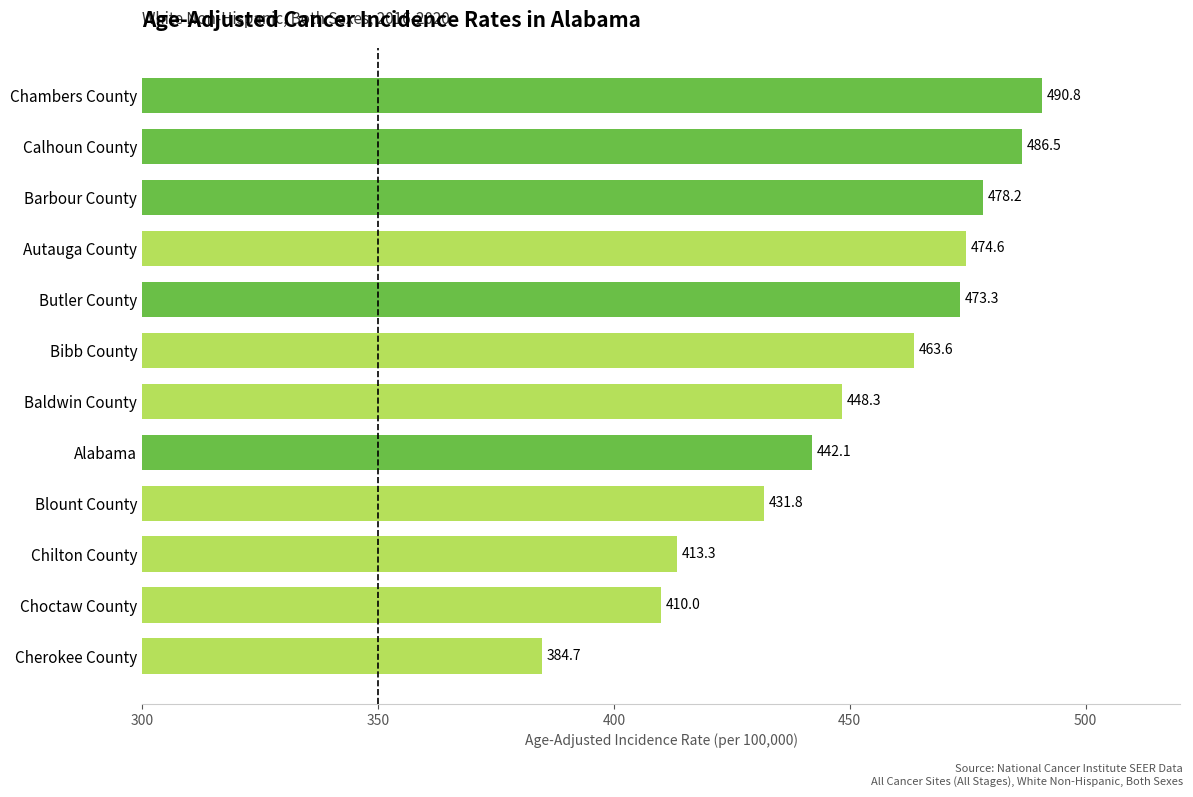

What is the smallest value displayed?

384.7